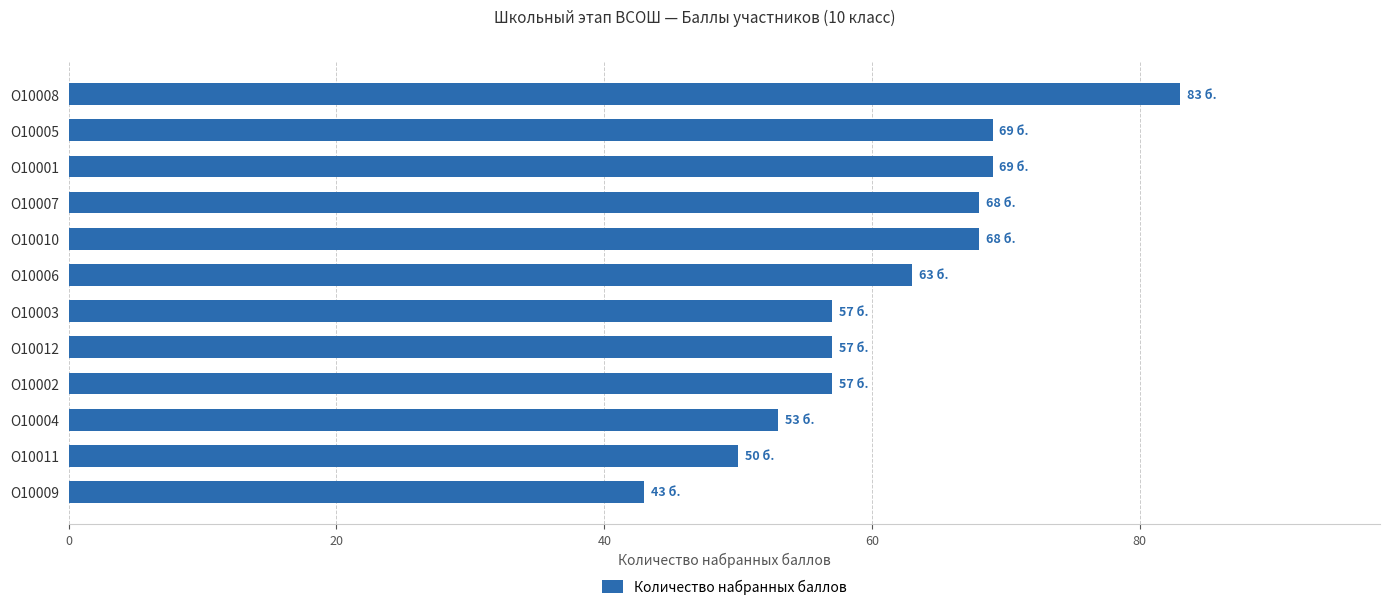

What is the difference between the maximum and second lowest values?

33